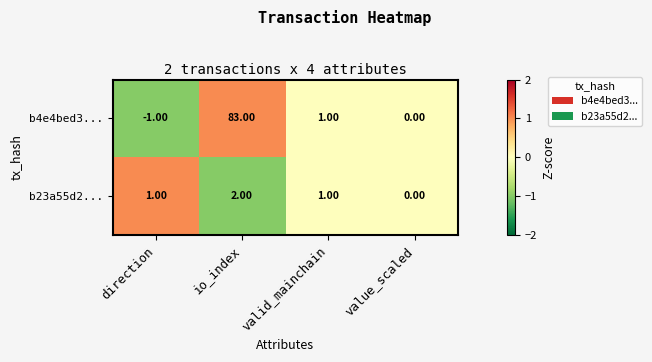

What is the sum of all b23a55d2... values?

4